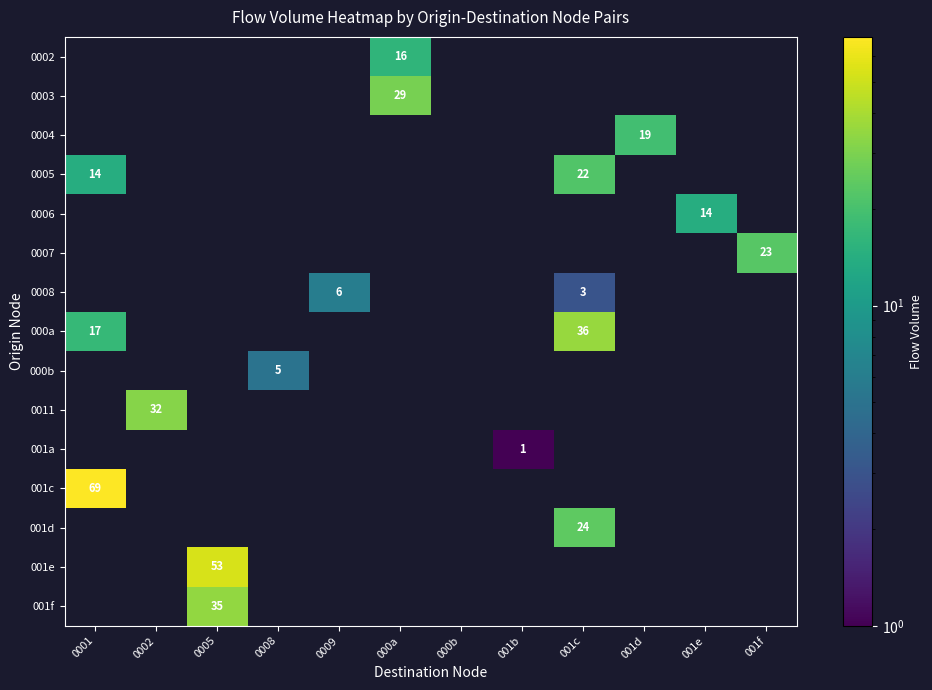

True or false: 0011 has a value of 32 at 0002.

True